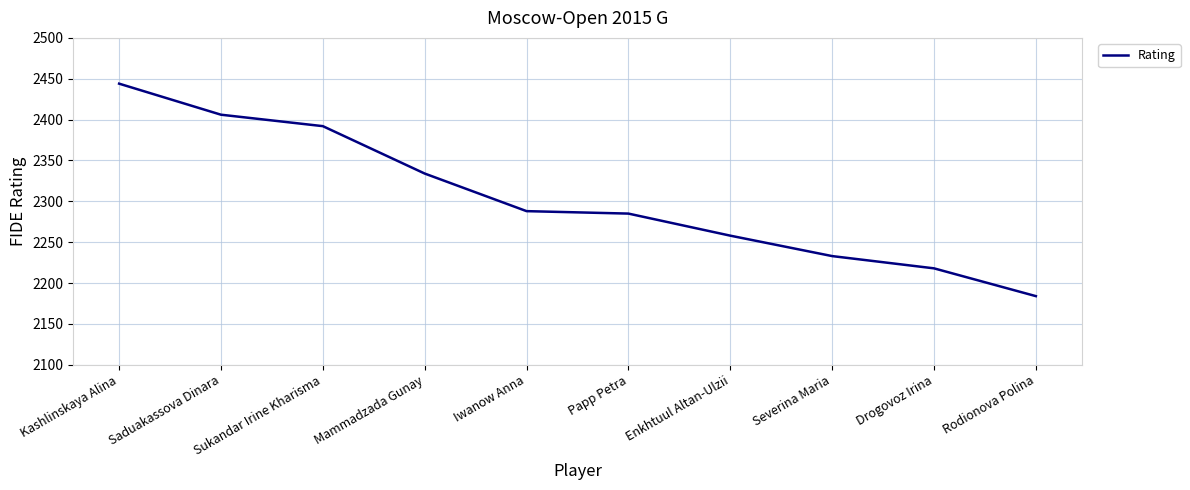

Between Rodionova Polina and Mammadzada Gunay, which is larger?

Mammadzada Gunay